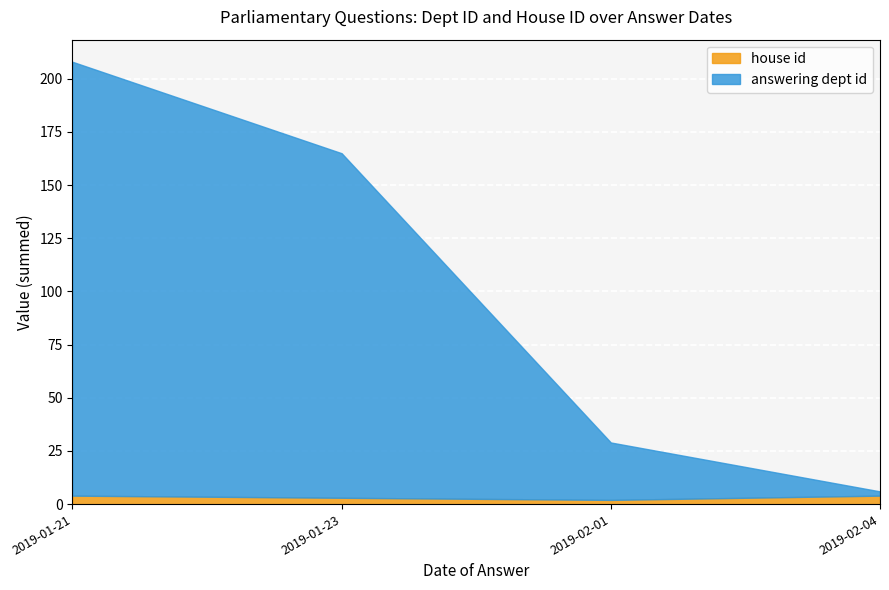

True or false: house id has more than 2 points higher than both neighbors.

False